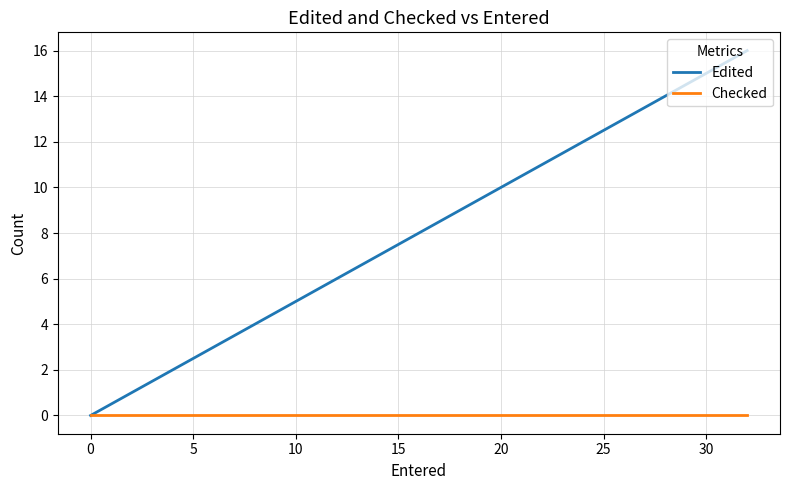

True or false: Checked has more than 0 points higher than both neighbors.

False